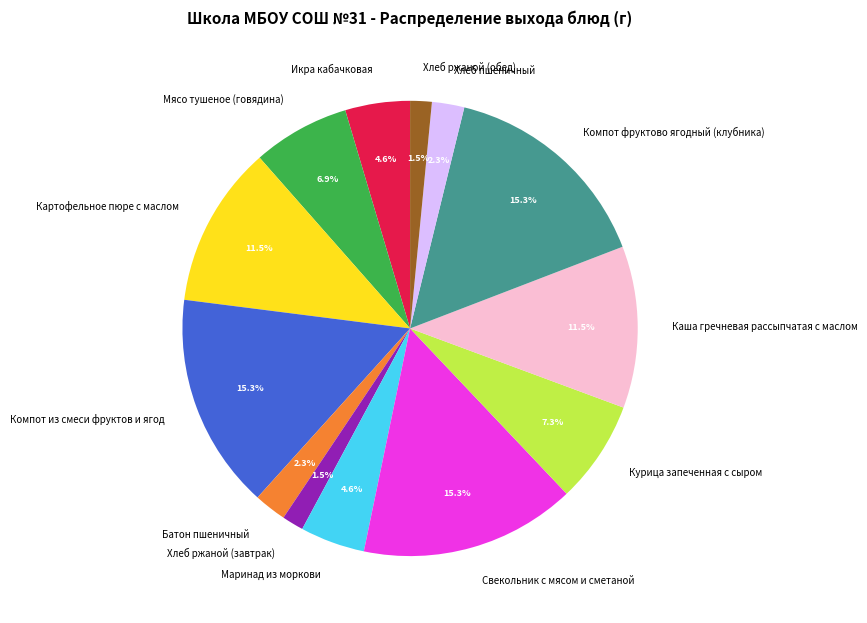

Is there a majority slice in this chart?

No